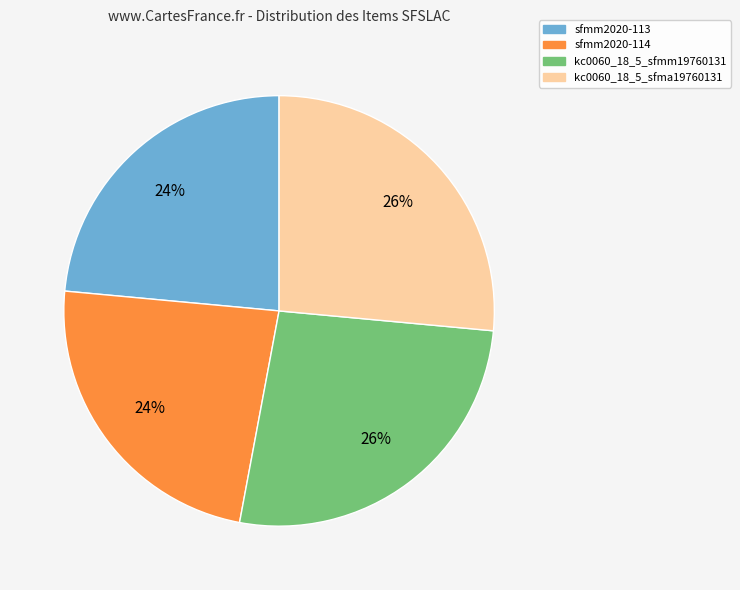

To the nearest percent, what percentage of the pie is kc0060_18_5_sfmm19760131?

26%